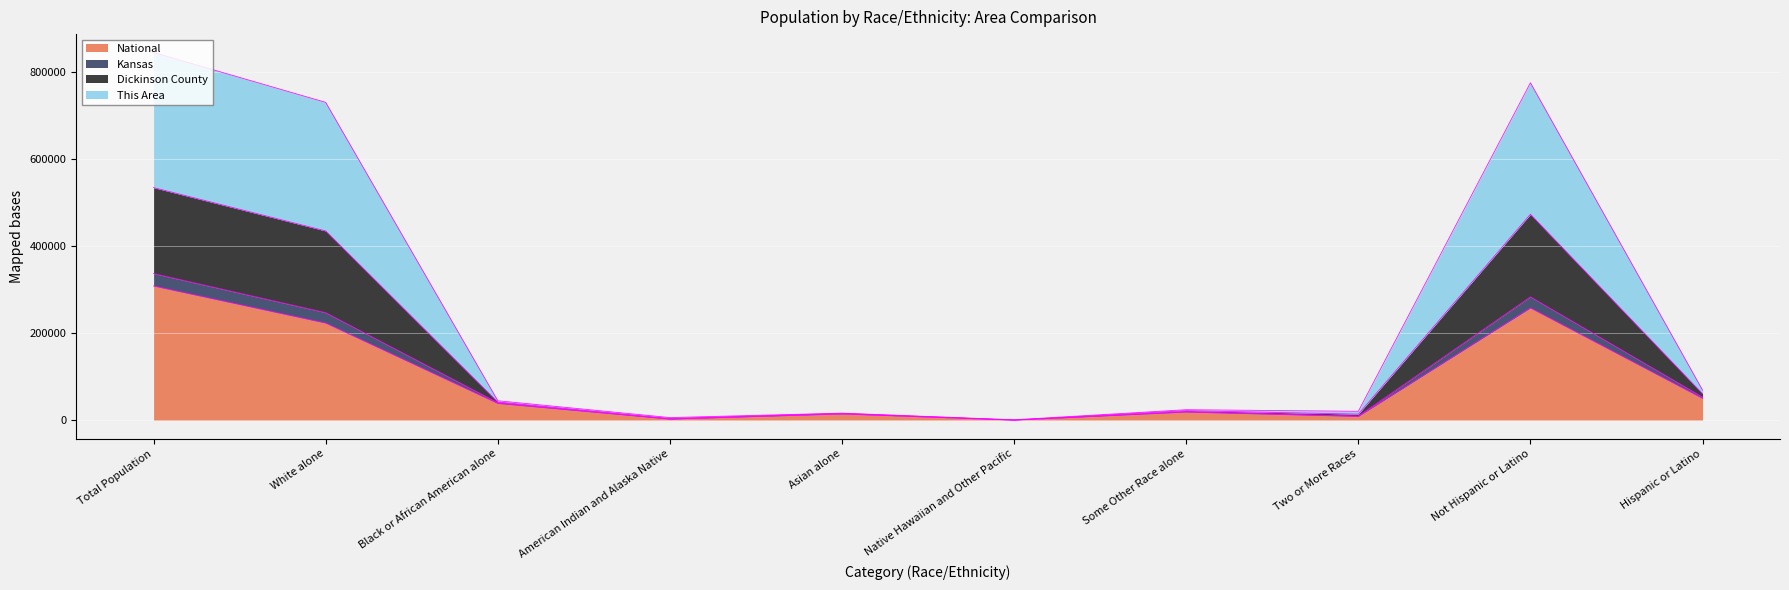

True or false: National and Kansas intersect in this chart.

False